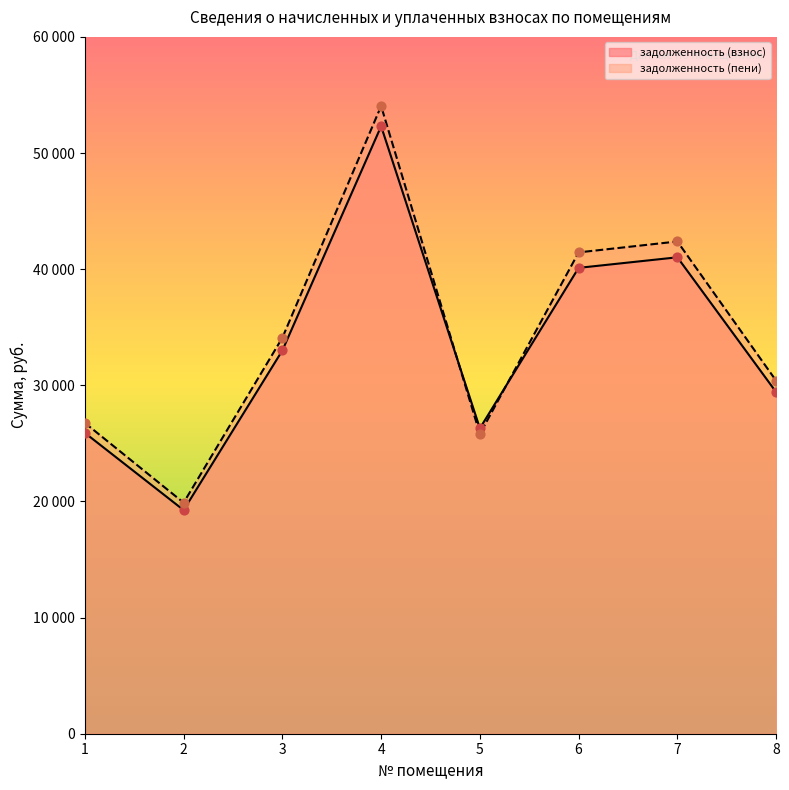

At how many categories does at least one series exceed 32074?

4